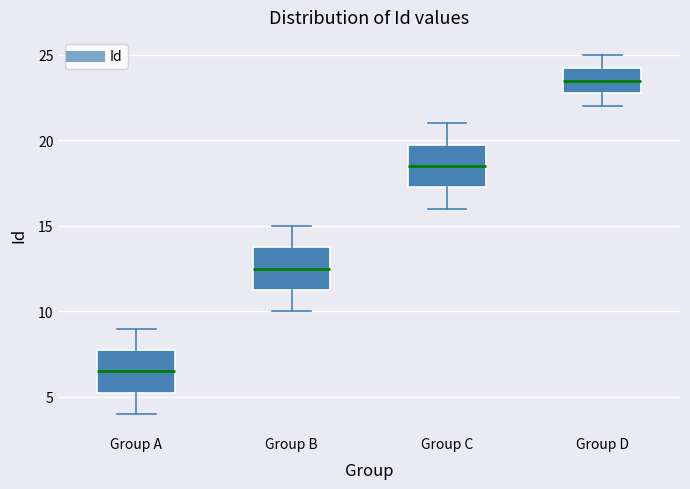

Where is the lower edge of the box for Group A on the y-axis? The values are not printed on the chart, so give them approximately, as read against the axis.

5.5